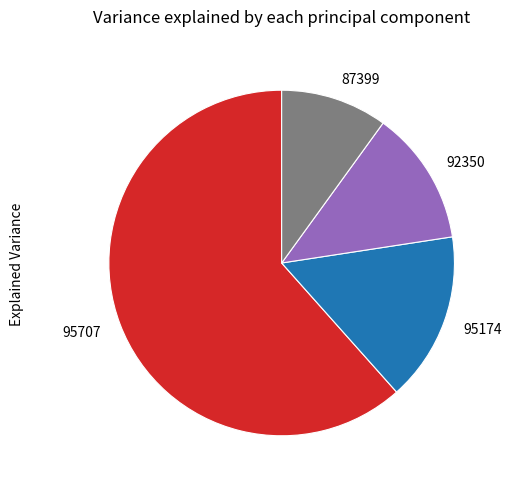

Approximately how many times larger is the value at 87399 compared to 92350?

0.8